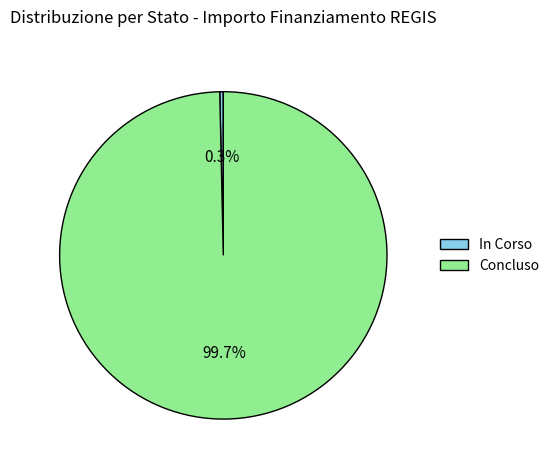

What percentage do In Corso and Concluso together represent?

100.0%